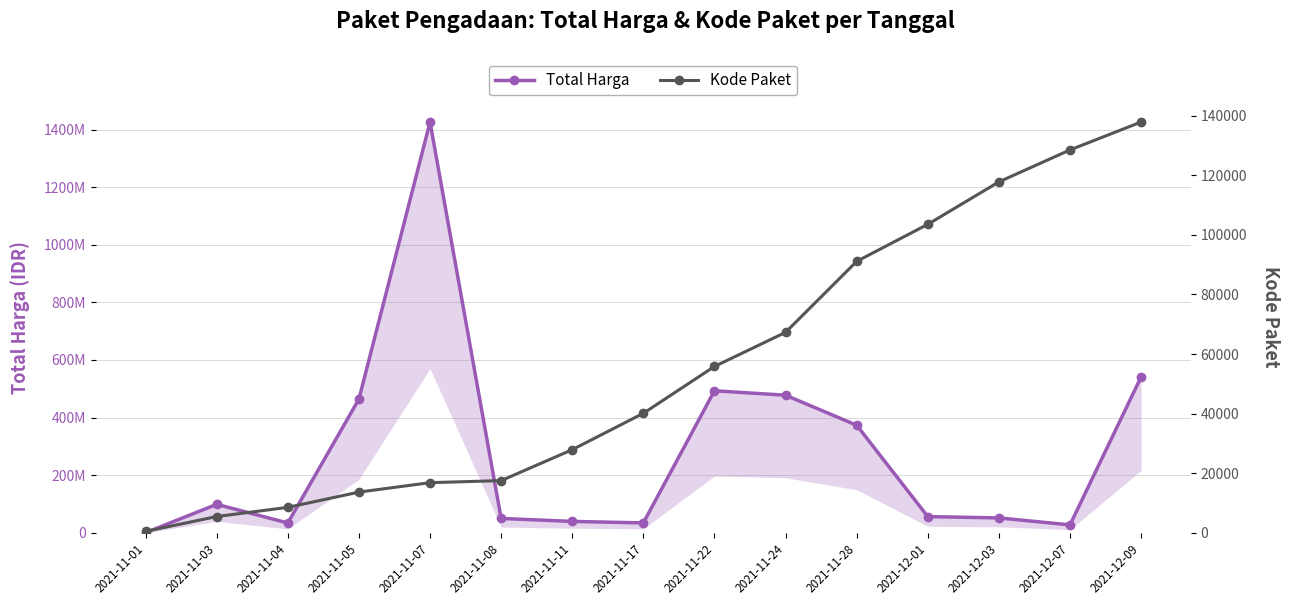

Reading right to left, what are all the values shown in this chart?

Total Harga: 2021-12-09=541071000	2021-12-07=27412000	2021-12-03=51601000	2021-12-01=56152800	2021-11-28=373404000	2021-11-24=477600000	2021-11-22=493000000	2021-11-17=34292000	2021-11-11=39440000	2021-11-08=49730040	2021-11-07=1425867900	2021-11-05=464002100	2021-11-04=34000000	2021-11-03=98772570	2021-11-01=333600
Kode Paket: 2021-12-09=137876	2021-12-07=128516	2021-12-03=117783	2021-12-01=103541	2021-11-28=91101	2021-11-24=67279	2021-11-22=55826	2021-11-17=40112	2021-11-11=27891	2021-11-08=17509	2021-11-07=16823	2021-11-05=13652	2021-11-04=8530	2021-11-03=5449	2021-11-01=464